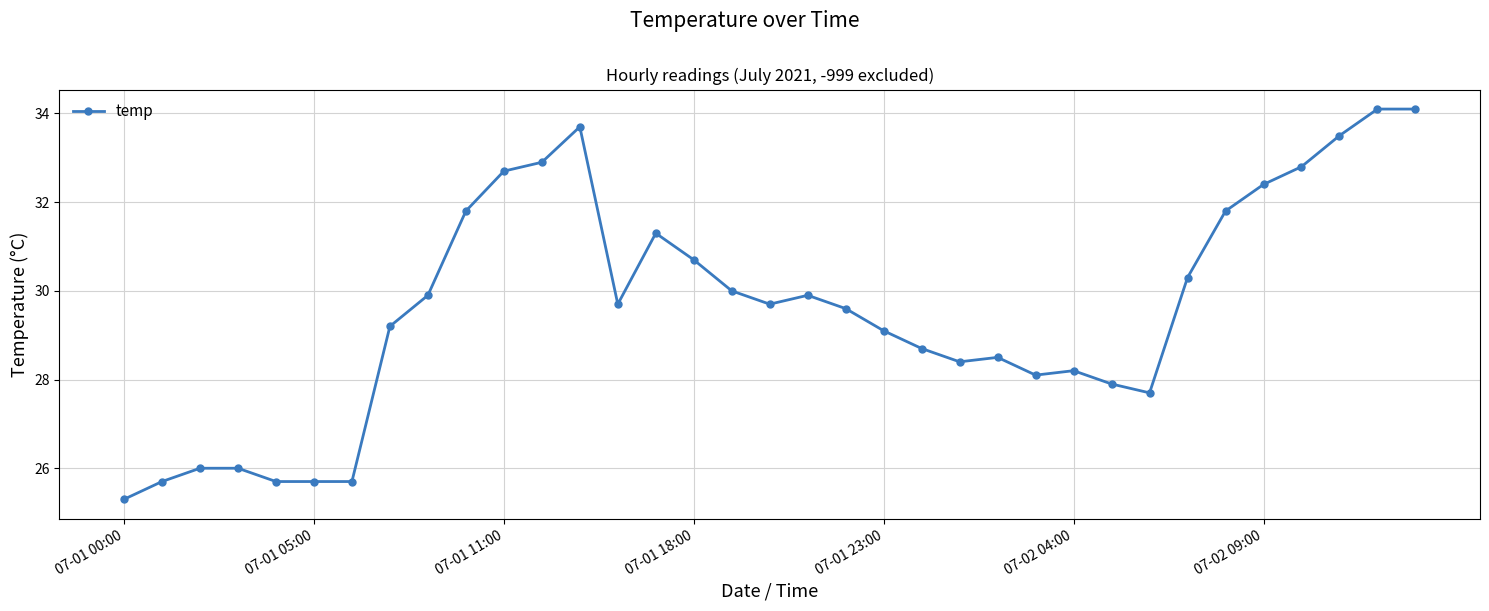

What is the sum of all values?

1036.8